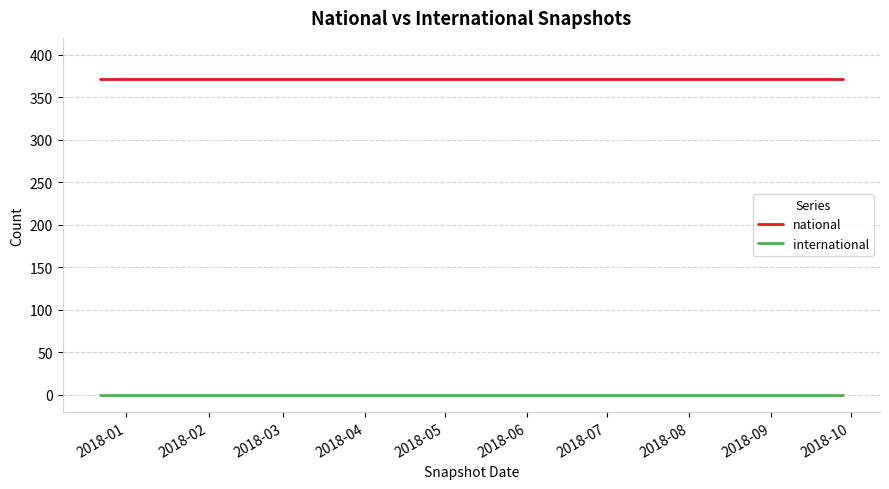

Which series has the largest total across all categories?

national